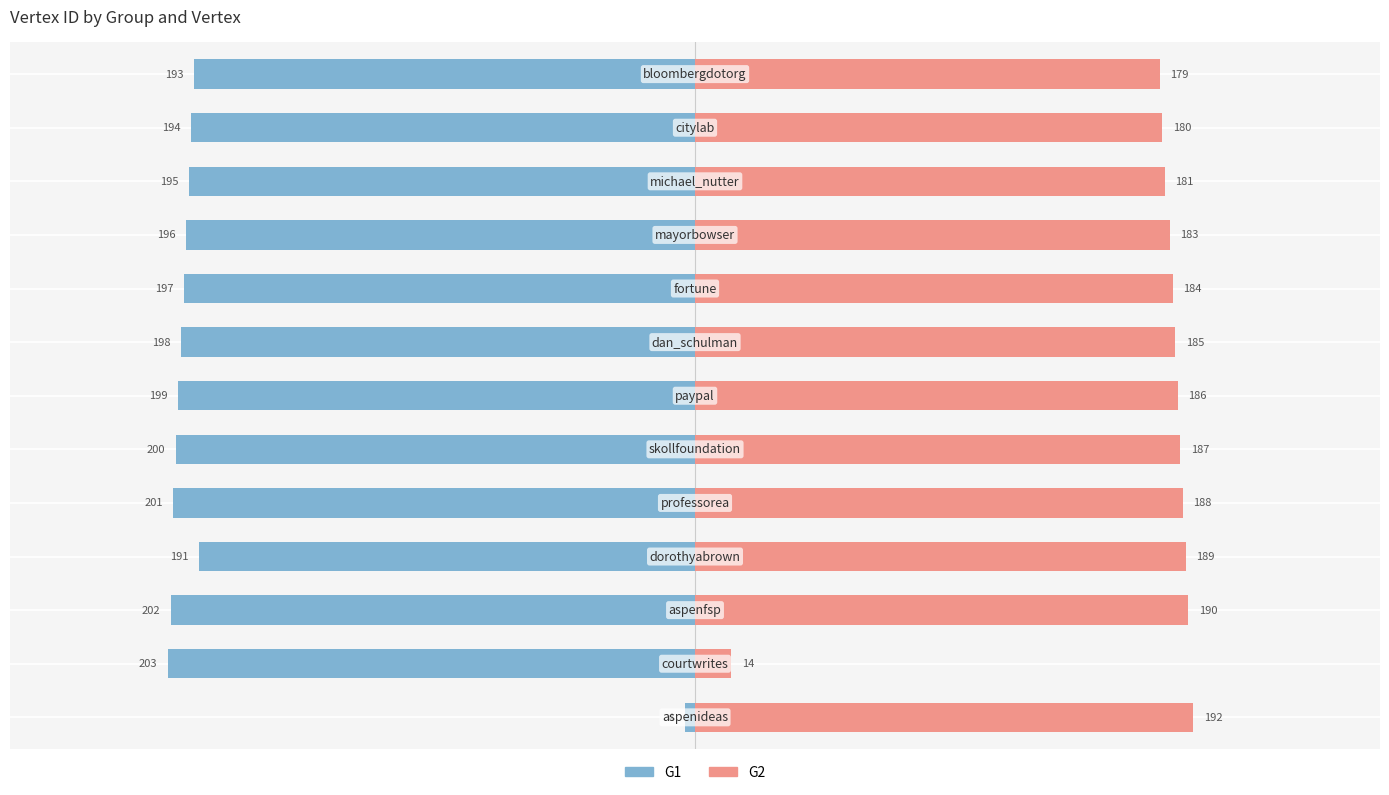

Reading left to right, transcribe all the data shown in this chart.

G1: 0=-4	1=-203	2=-202	3=-191	4=-201	5=-200	6=-199	7=-198	8=-197	9=-196	10=-195	11=-194	12=-193
G2: 0=192	1=14	2=190	3=189	4=188	5=187	6=186	7=185	8=184	9=183	10=181	11=180	12=179